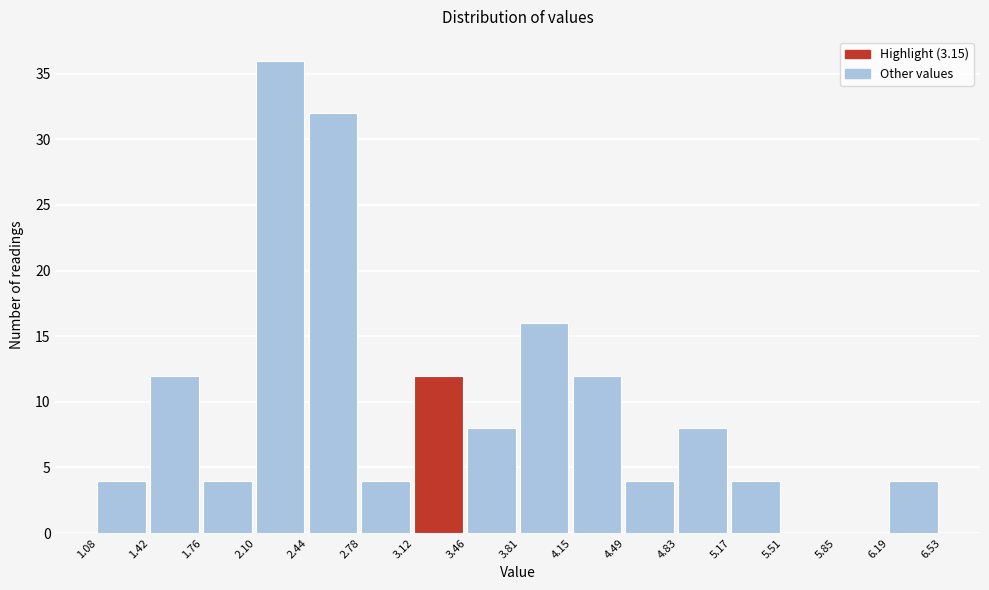

Reading left to right, list every bar in this chart as the range it spans on the x-axis followed by its height. The values are not printed on the chart, so give them approximately, as read against the axis.

1.08 to 1.42: 4
1.42 to 1.76: 12
1.76 to 2.10: 4
2.10 to 2.44: 36
2.44 to 2.78: 32
2.78 to 3.12: 4
3.12 to 3.46: 12
3.46 to 3.81: 8
3.81 to 4.15: 16
4.15 to 4.49: 12
4.49 to 4.83: 4
4.83 to 5.17: 8
5.17 to 5.51: 4
5.51 to 5.85: 0
5.85 to 6.19: 0
6.19 to 6.53: 4